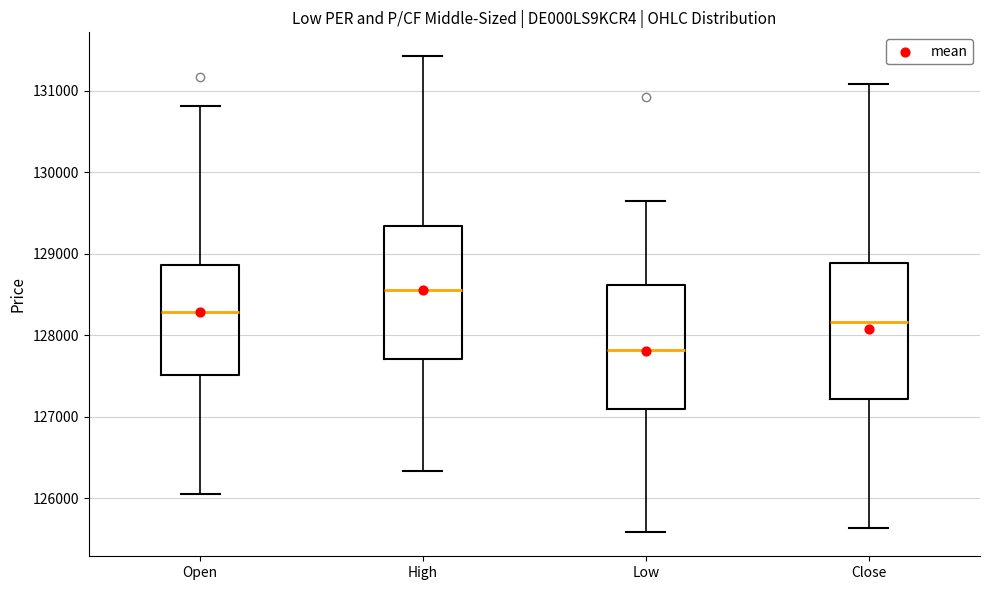

Which box has the highest median line?

High